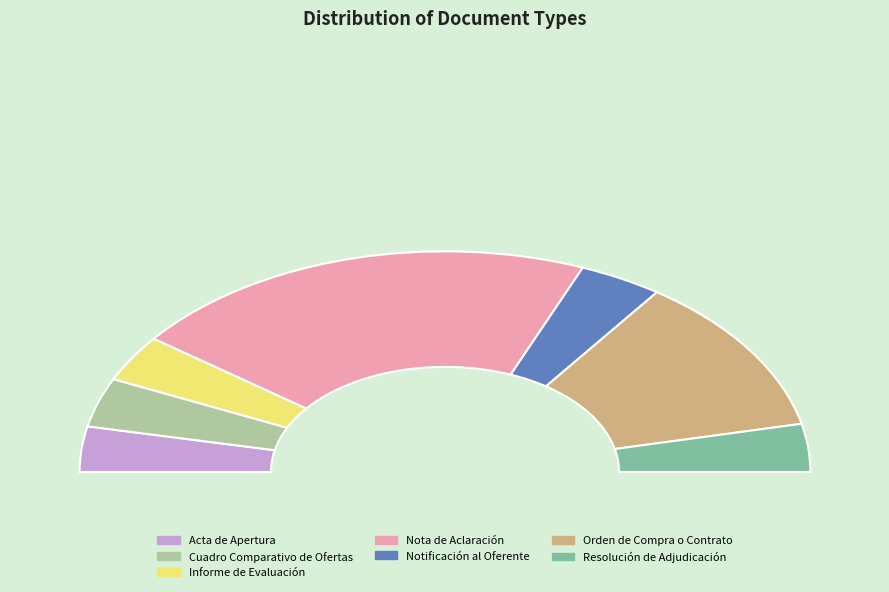

Which has a higher value, Nota de Aclaración or Informe de Evaluación?

Nota de Aclaración